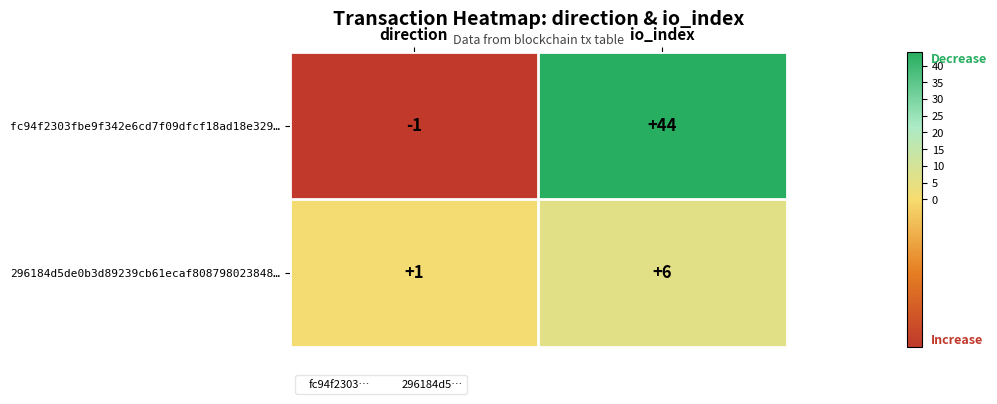

Where is fc94f2303fbe9f342e6cd7f09dfcf18ad18e329… nearest to the value 21?

direction